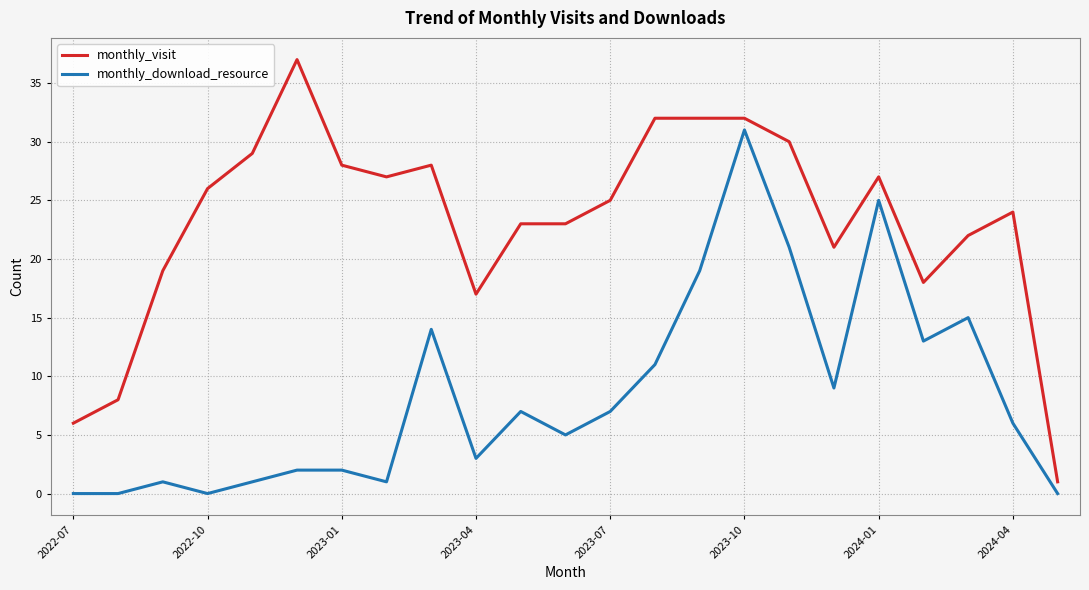

Which series has the largest range (max minus min)?

monthly_visit